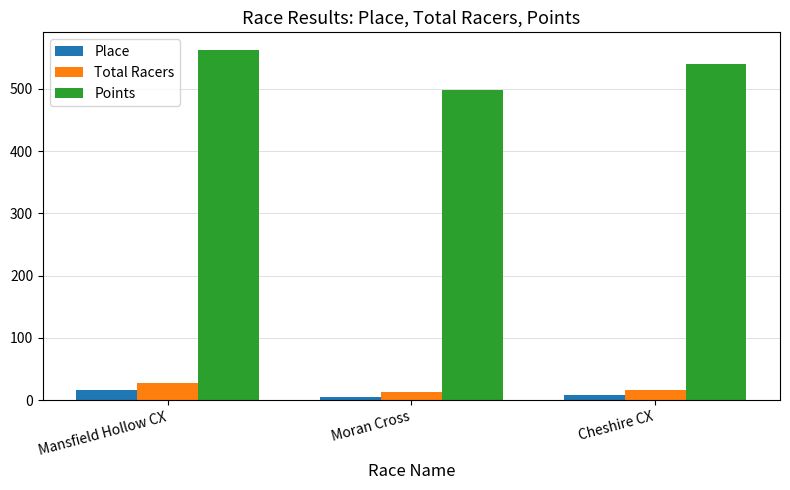

How many bars are there in each group?

3